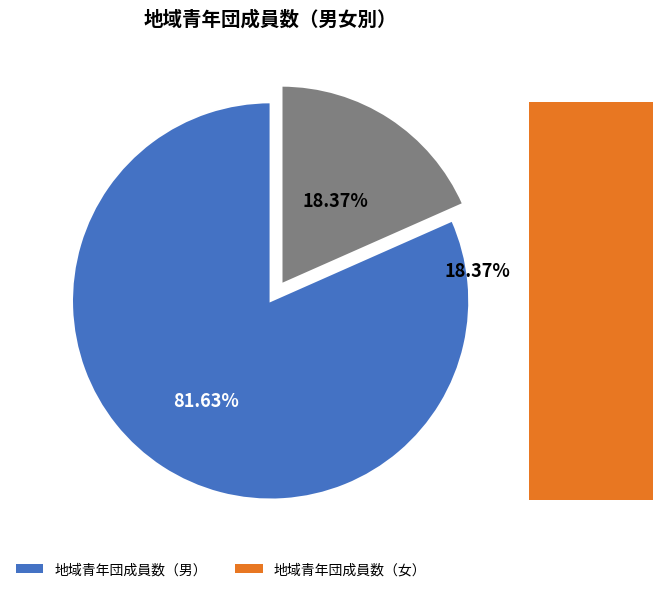

Count the number of slices in the pie.

2